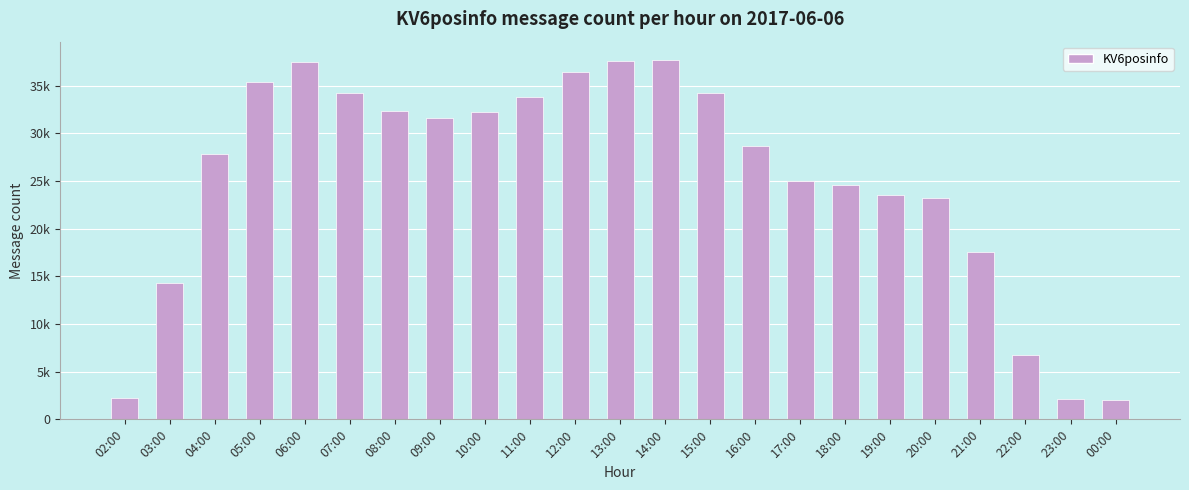

Does the chart contain any negative values?

No